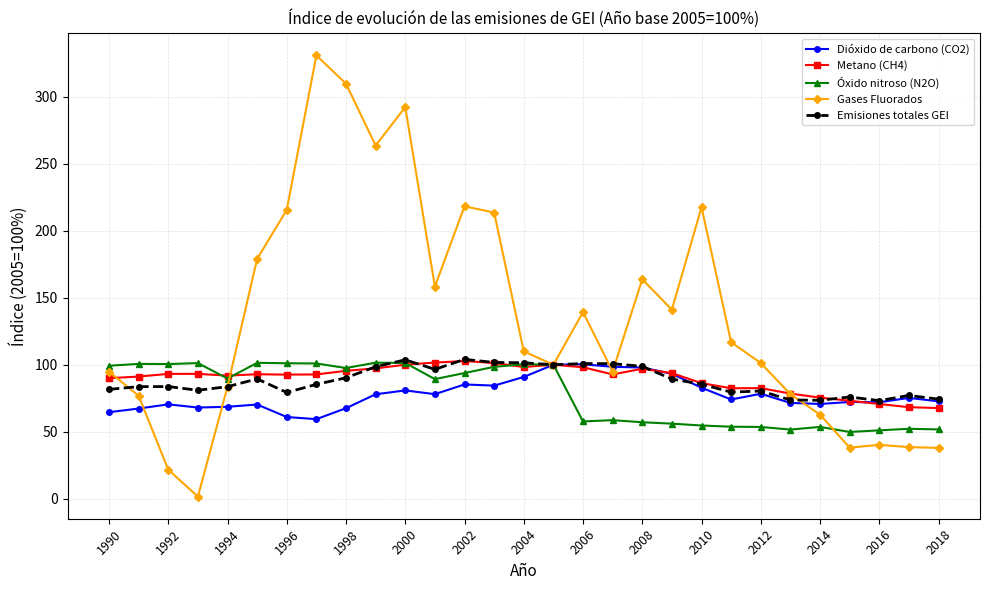

Which series has the largest range (max minus min)?

Gases Fluorados